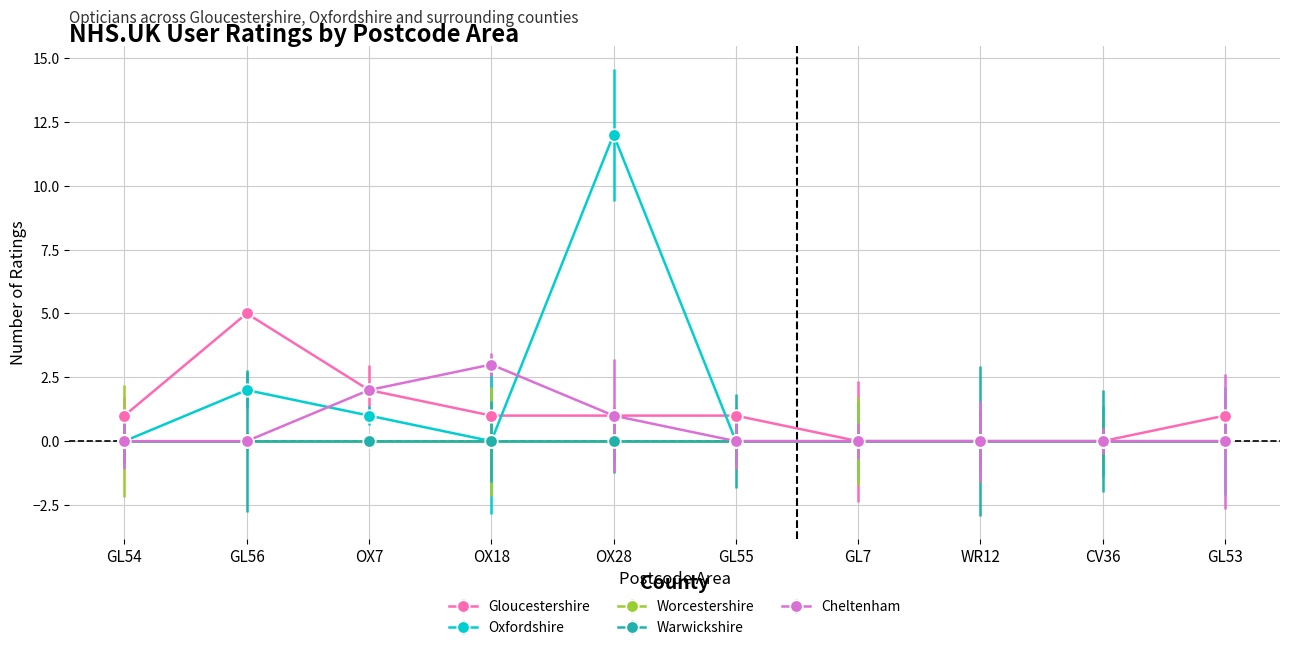

Does the chart have visible grid lines?

Yes